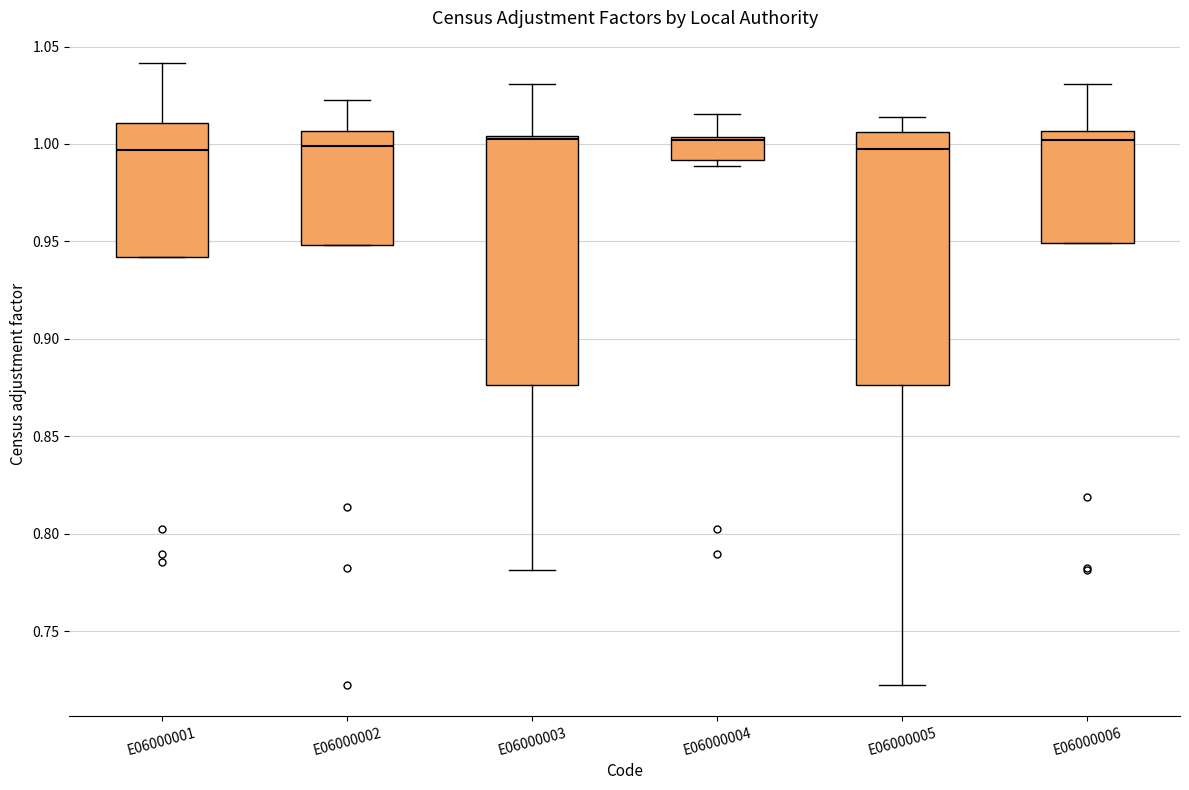

Reading left to right, transcribe this box plot: for each box, give where its median line is, the range the box spans, and where its two whiskers end, as read against the y-axis. The values are not printed on the chart, so give them approximately, as read against the axis.

E06000001: median 0.995, box 0.940 to 1.010, whiskers 0.940 to 1.040
E06000002: median 1.000, box 0.950 to 1.005, whiskers 0.950 to 1.025
E06000003: median 1.005 (just below the box's upper edge), box 0.875 to 1.005, whiskers 0.780 to 1.030
E06000004: median 1.000, box 0.990 to 1.005, whiskers 0.990 (just below the box's lower edge) to 1.015
E06000005: median 0.995, box 0.875 to 1.005, whiskers 0.720 to 1.015
E06000006: median 1.000, box 0.950 to 1.005, whiskers 0.950 to 1.030